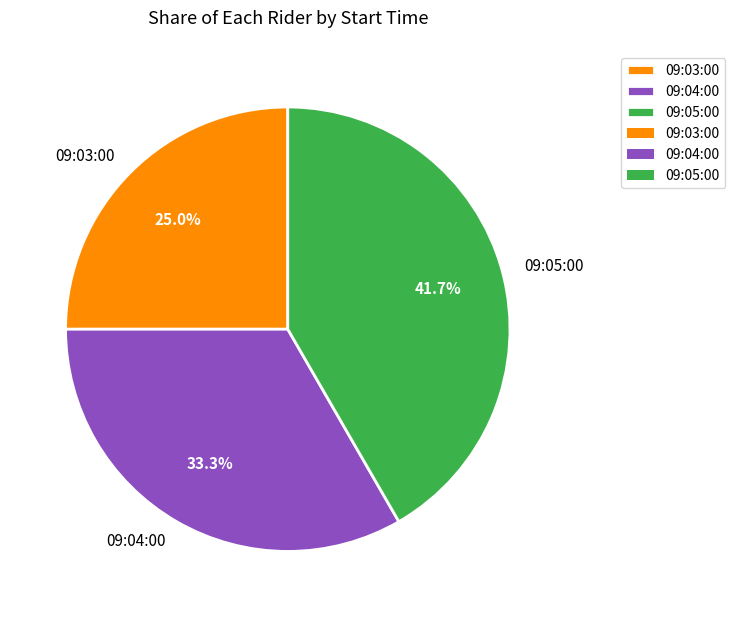

Approximately how many times larger is the value at 09:04:00 compared to 09:03:00?

1.3